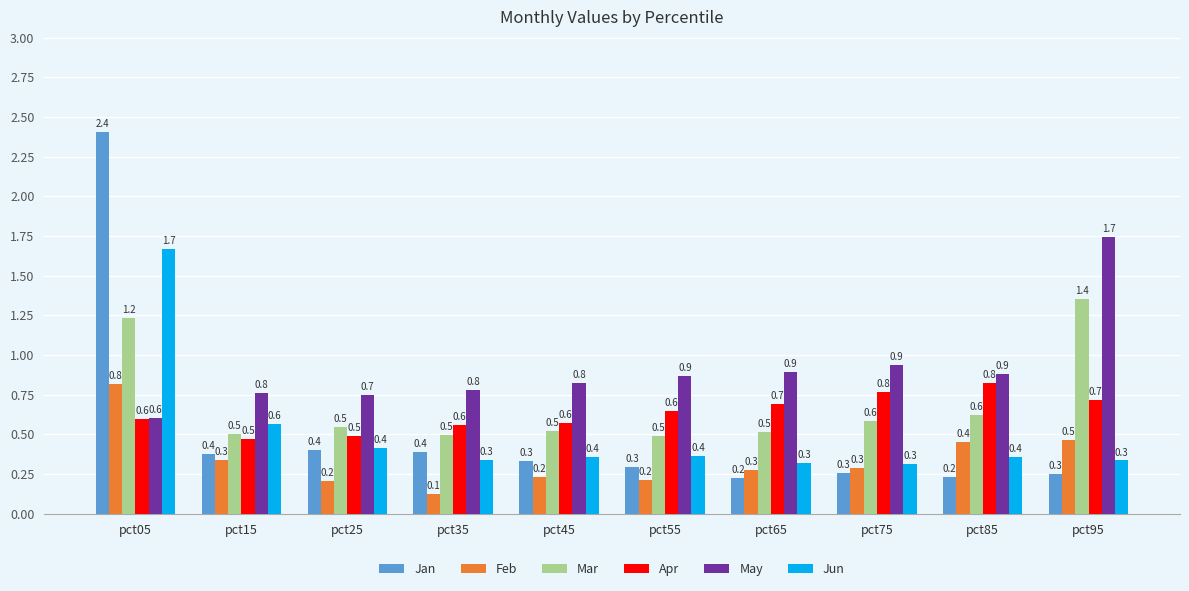

What is the spread (max minus min) of values at pct25?

0.5